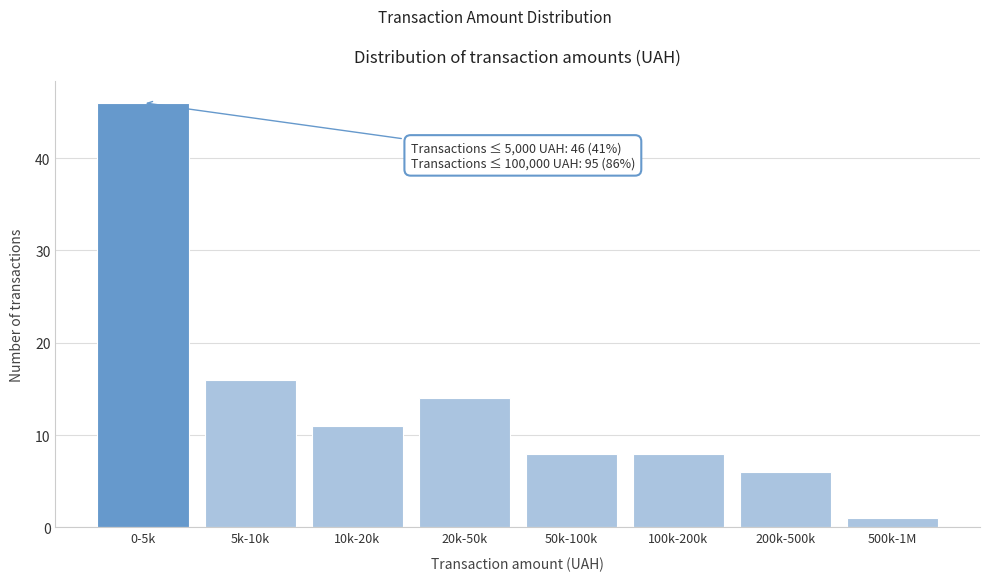

Reading left to right, transcribe all the data shown in this chart.

0-5k=46	5k-10k=16	10k-20k=11	20k-50k=14	50k-100k=8	100k-200k=8	200k-500k=6	500k-1M=1